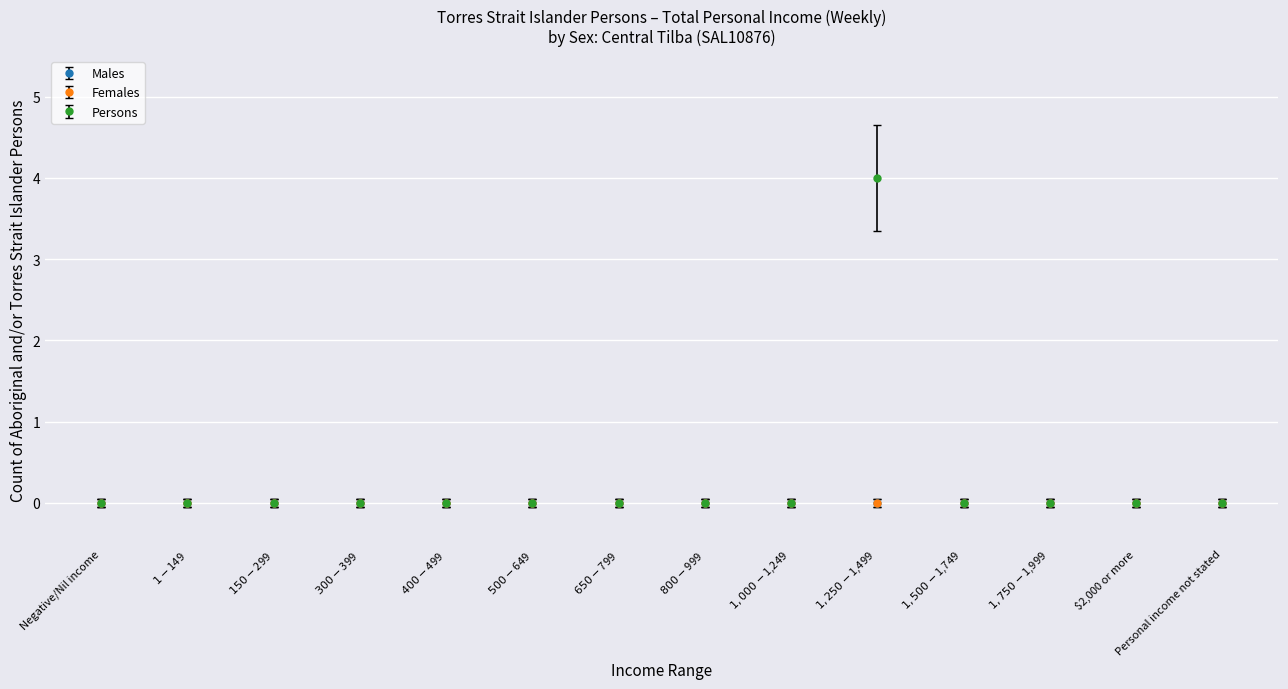

At which category does Persons reach its first local peak?

$1,250-$1,499